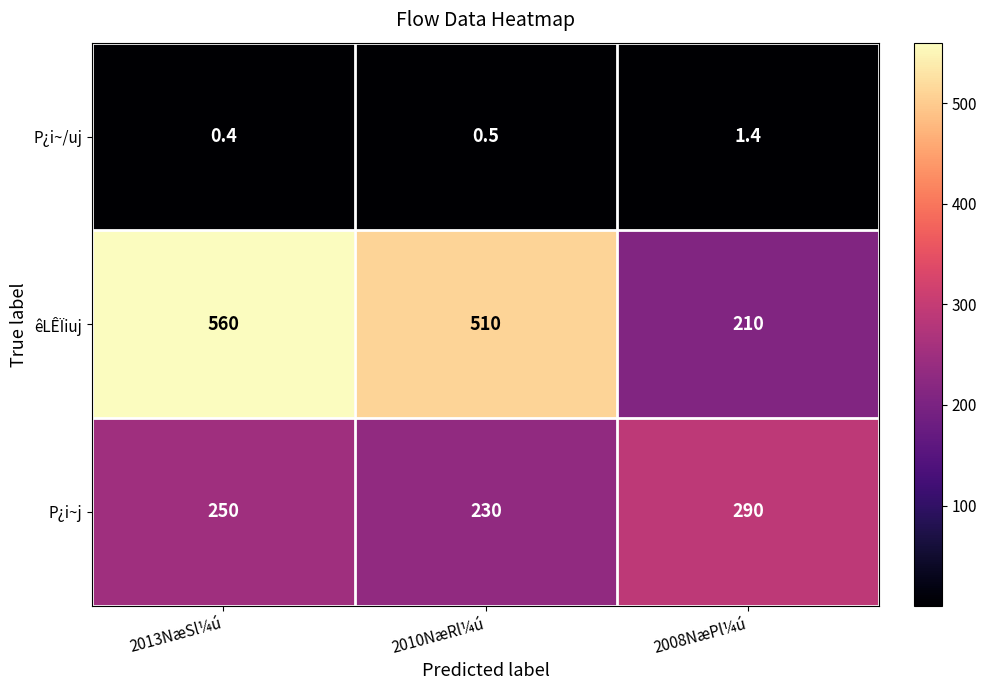

True or false: P¿i~/uj has a value of 1.4 at 2008NæPl¼ú.

True